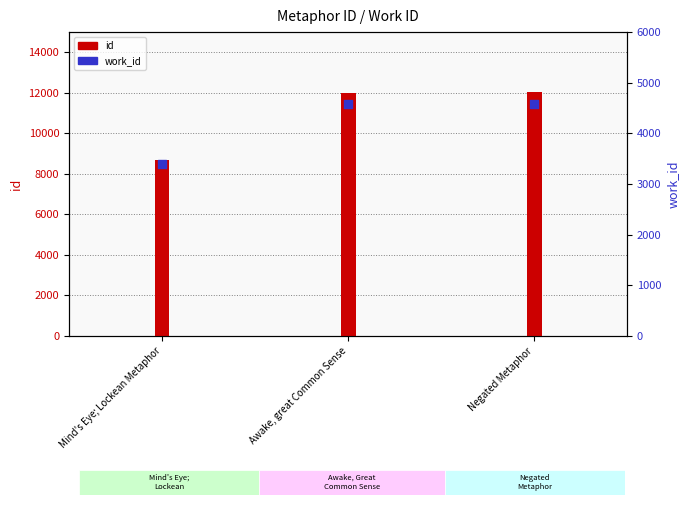

What are all the series names shown in the legend?

id, work_id